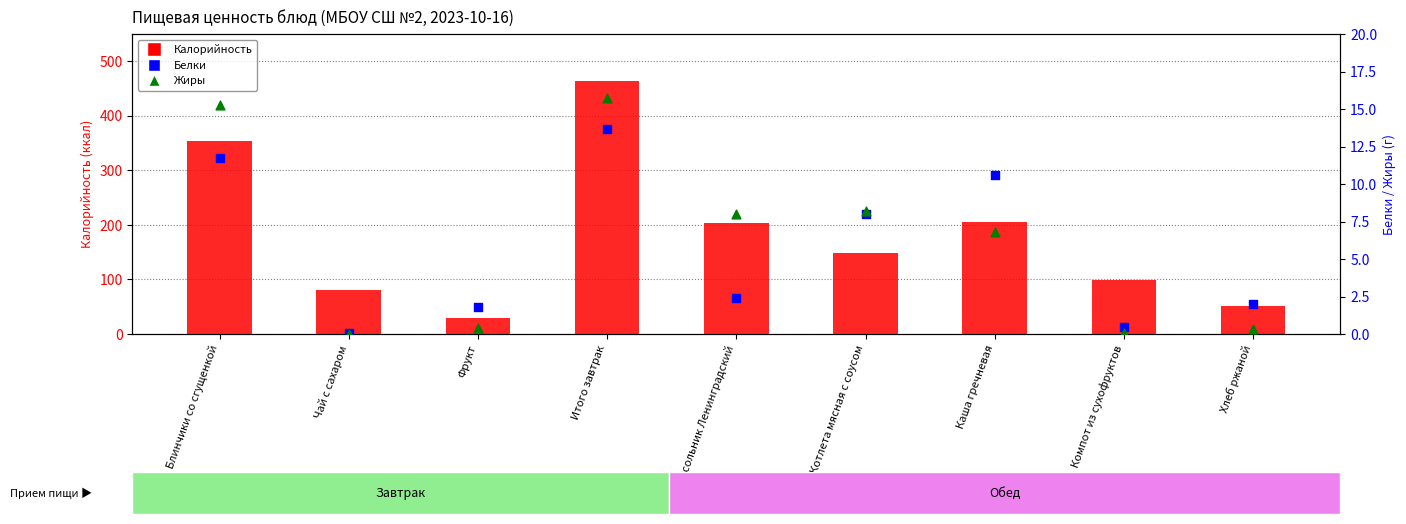

What are all the series names shown in the legend?

Калорийность, Белки, Жиры